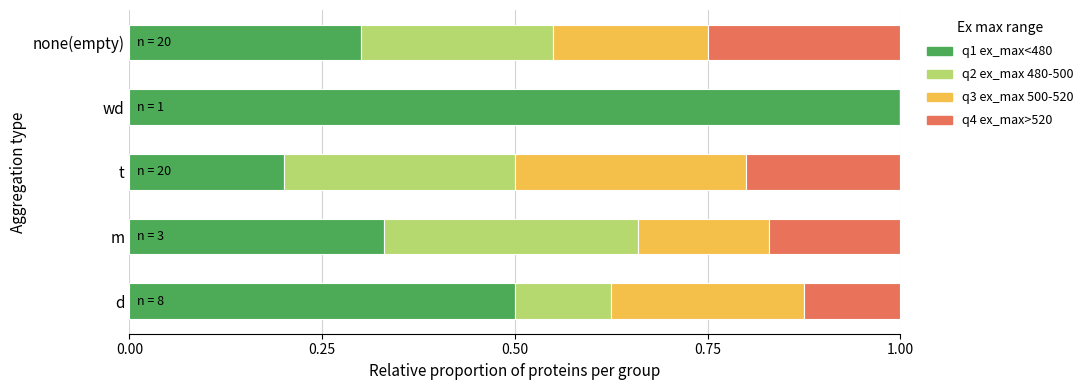

At which label is q1 ex_max<480 closest to 0?

t